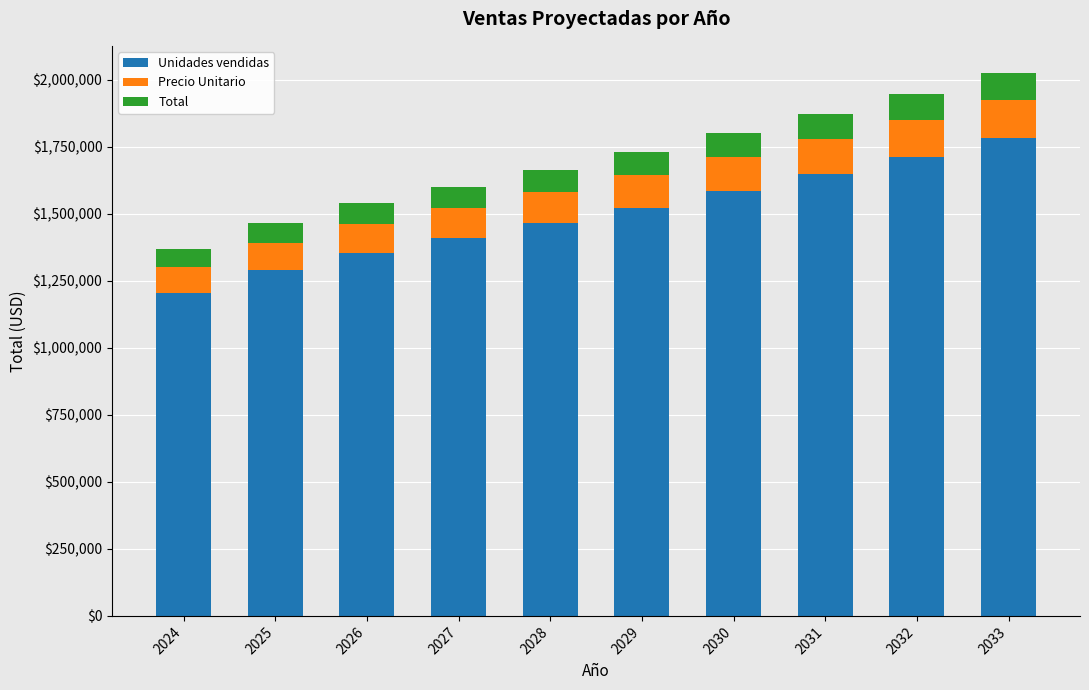

Does the chart contain stacked bars?

Yes